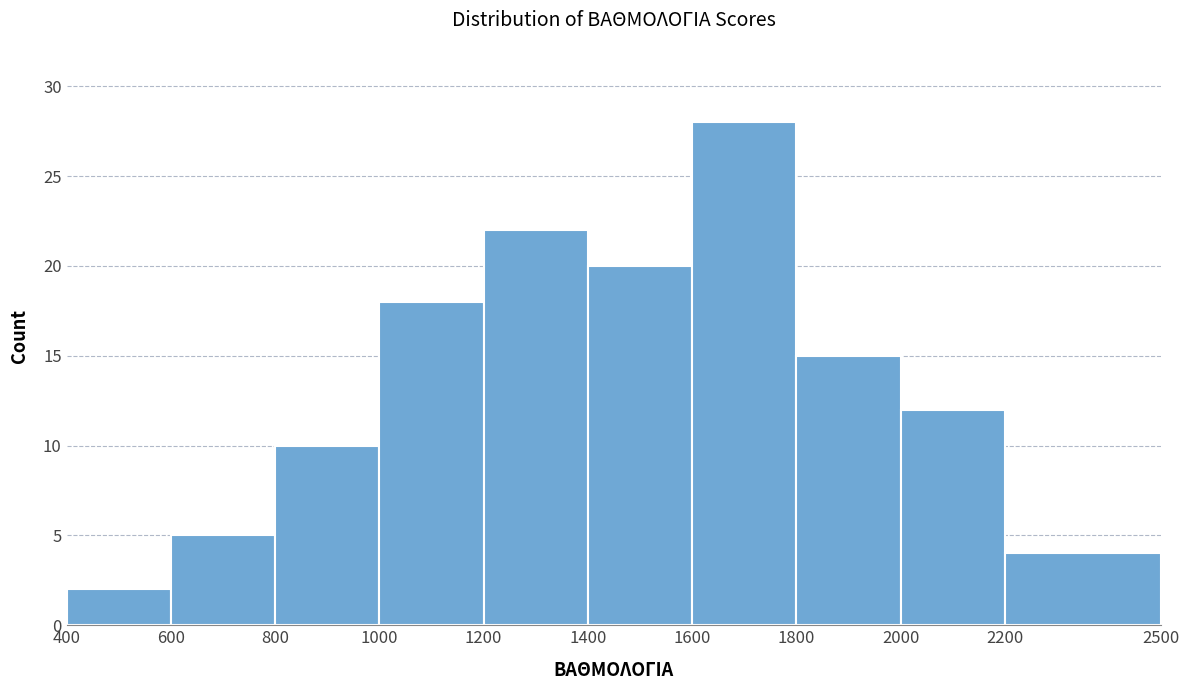

Reading left to right, list every bar in this chart as the range it spans on the x-axis followed by its height. The values are not printed on the chart, so give them approximately, as read against the axis.

400 to 600: 2
600 to 800: 5
800 to 1000: 10
1000 to 1200: 18
1200 to 1400: 22
1400 to 1600: 20
1600 to 1800: 28
1800 to 2000: 15
2000 to 2200: 12
2200 to 2500: 4